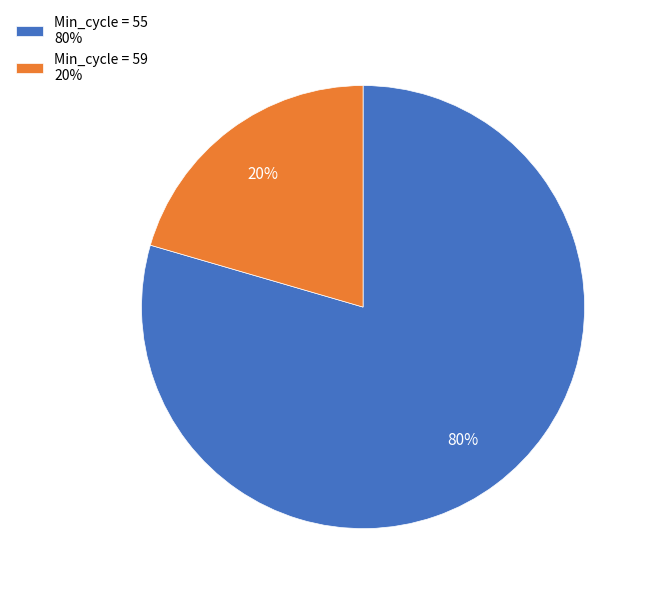

True or false: Min_cycle = 59 20% accounts for 20% of the total.

True